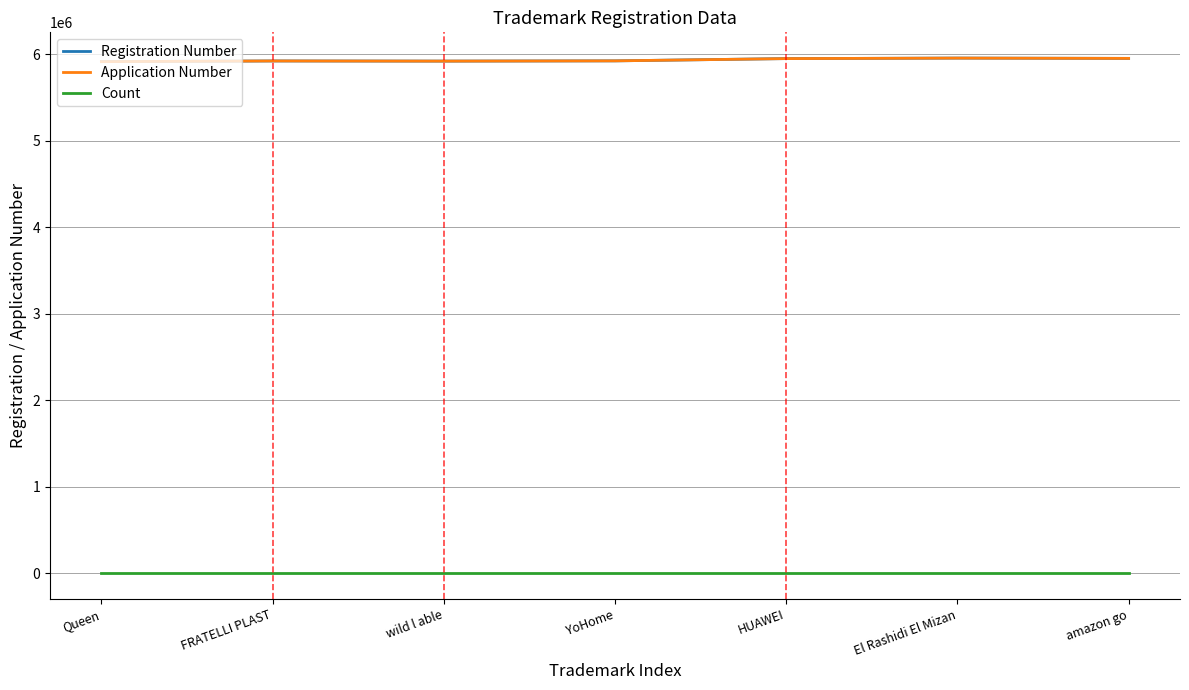

Which has a higher value, wild l able or Queen?

wild l able